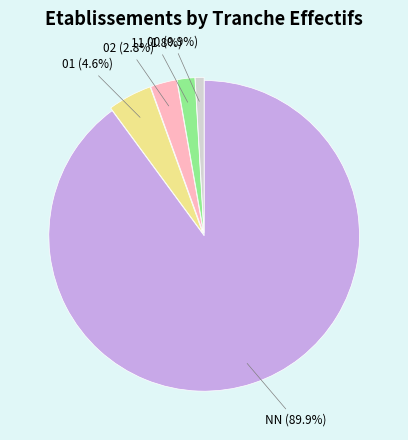

Is there a majority slice in this chart?

Yes